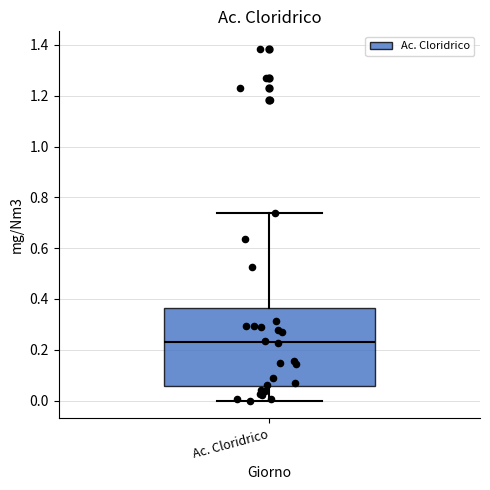

Where does the upper whisker of the box for Ac. Cloridrico end on the y-axis? The values are not printed on the chart, so give them approximately, as read against the axis.

0.74